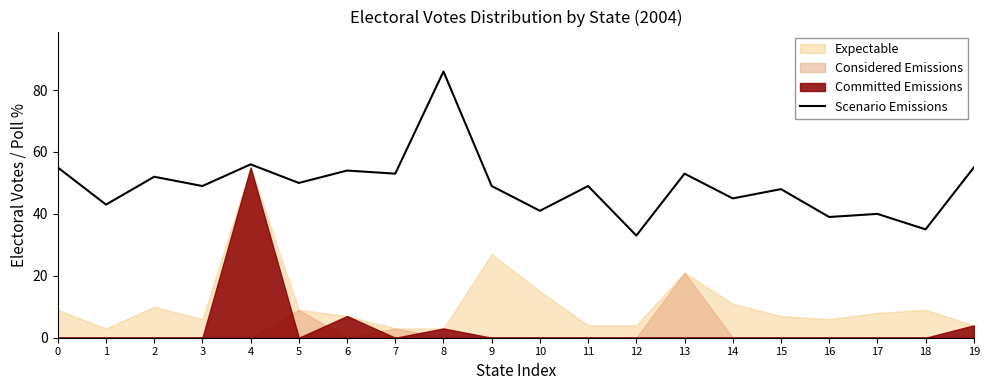

How many data points are above 49?

9